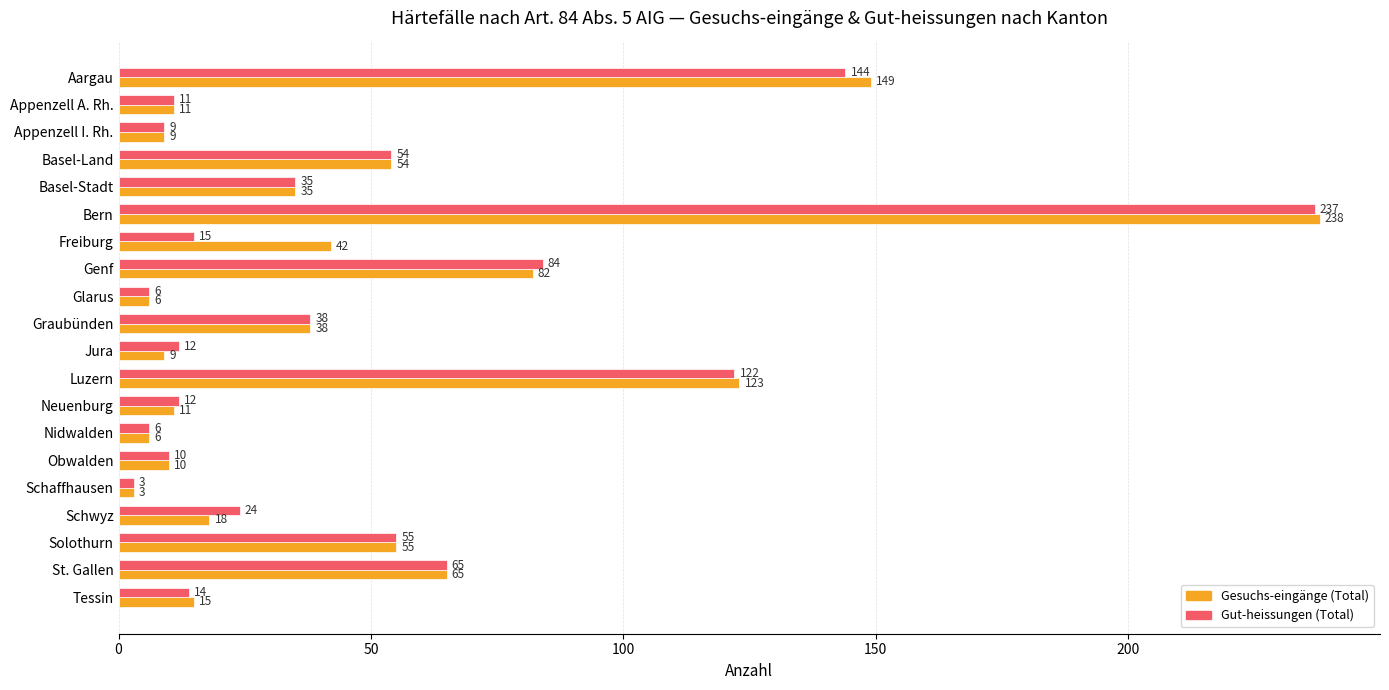

How many data points in Gut-heissungen (Total) are less than 24?

10